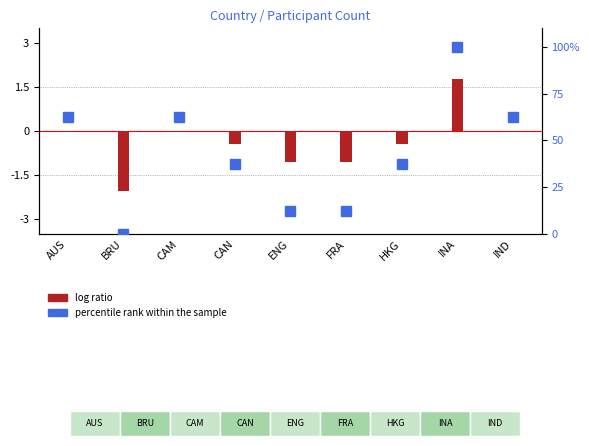

What is the sum of all percentile rank within the sample values?

387.5